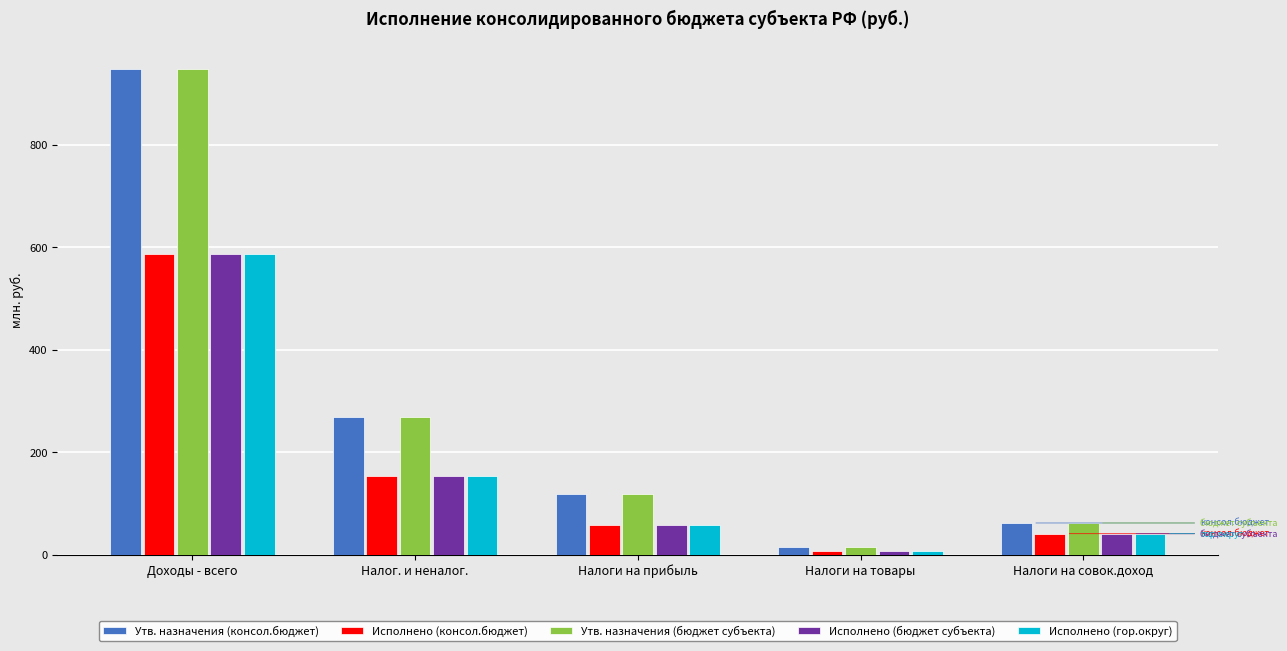

How many data points in Исполнено (бюджет субъекта) are less than 58?

2